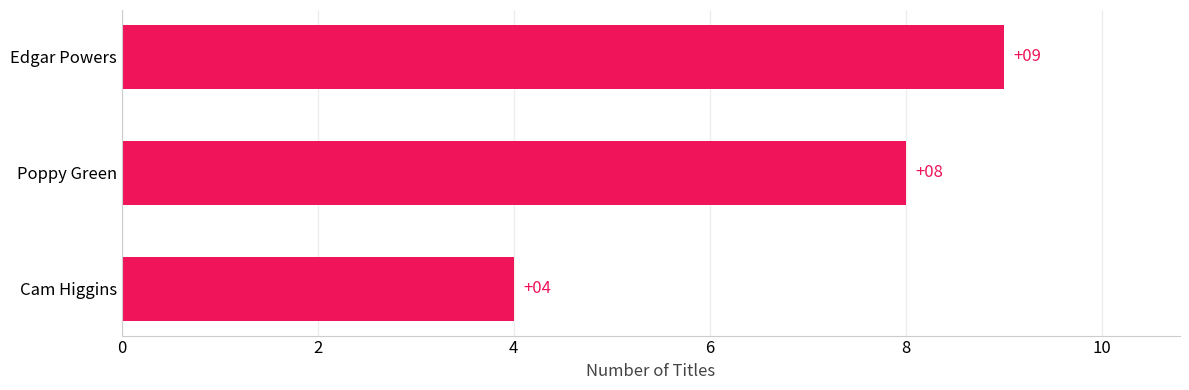

What is the ratio of the value at Poppy Green to the value at Cam Higgins?

2.0